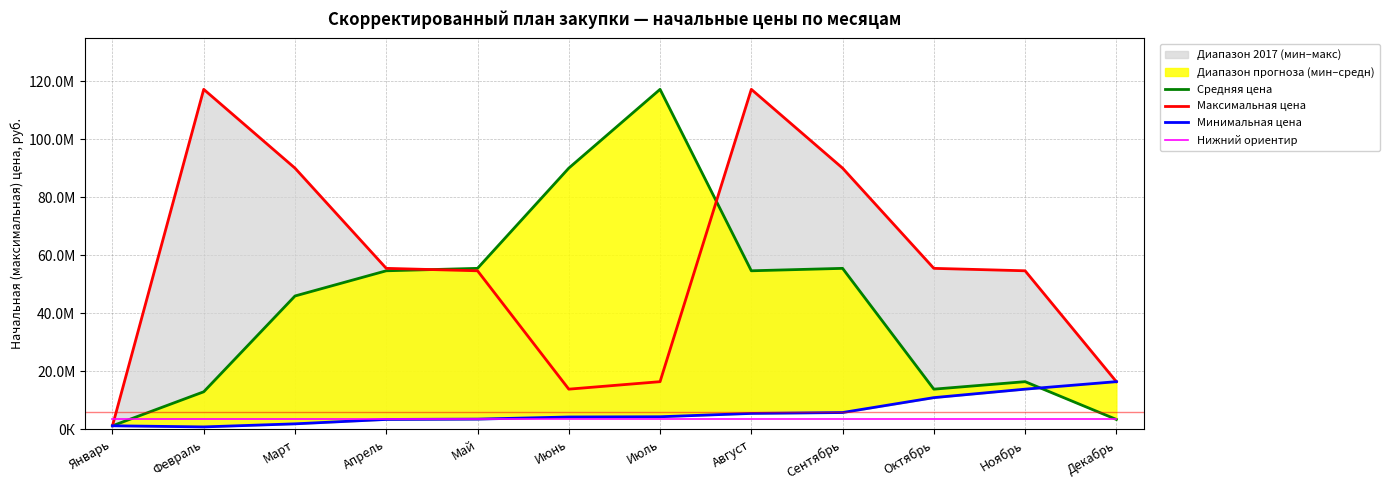

What is the difference between the maximum and minimum values in the Минимальная цена series?

15606587.0